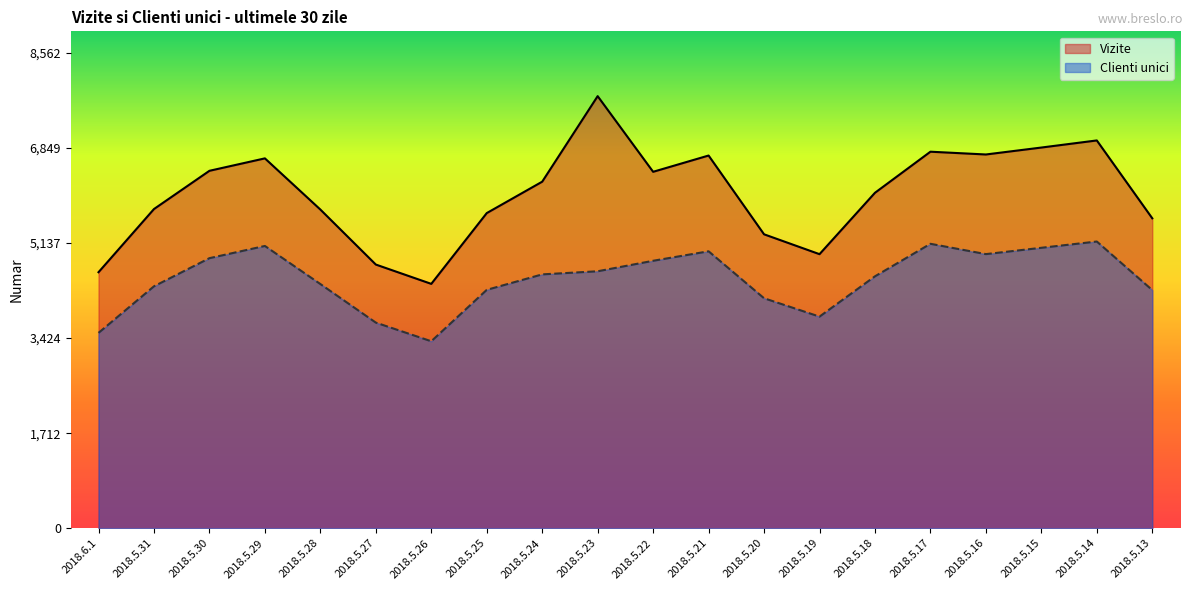

Is it true that Clienti unici equals 5085 at 2018.5.29?

True